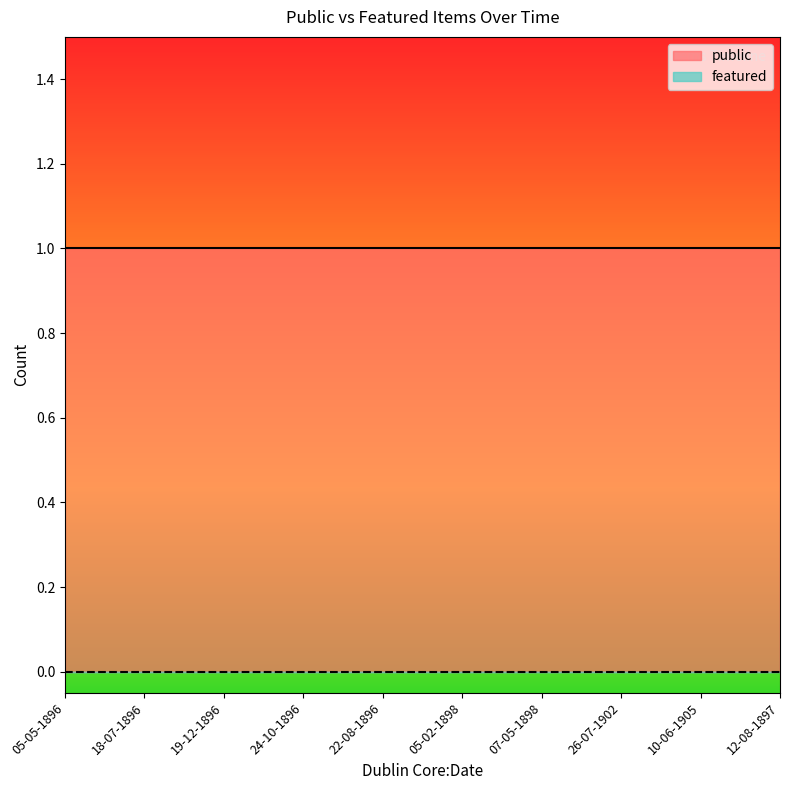

Which series has the largest range (max minus min)?

public